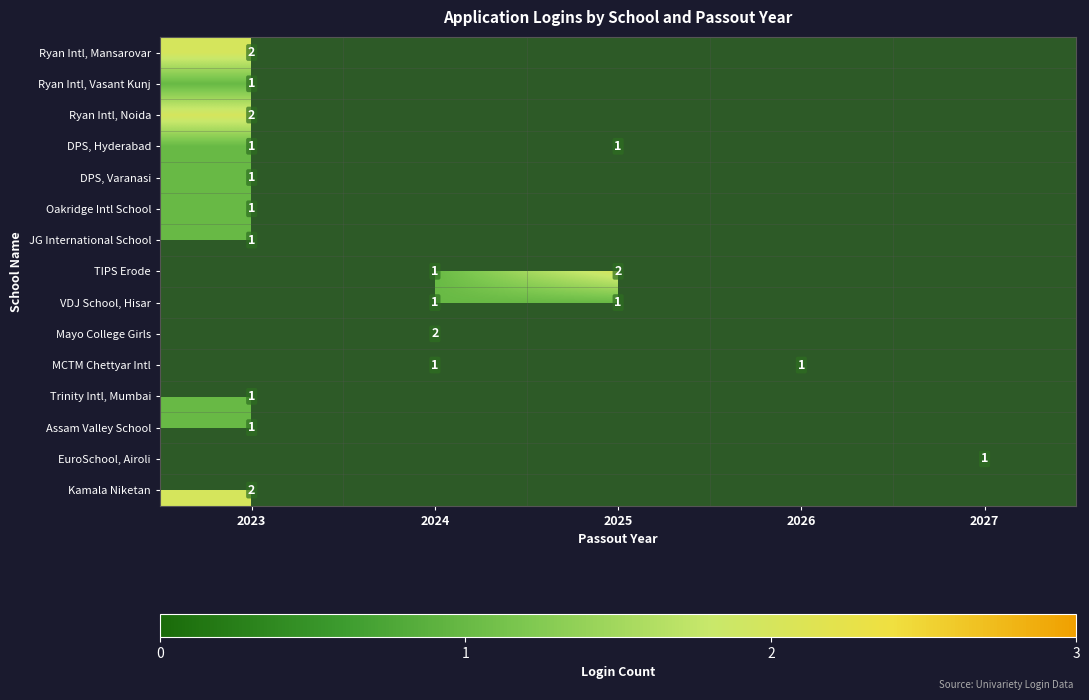

Is it true that JG International School equals 1 at 2023?

True